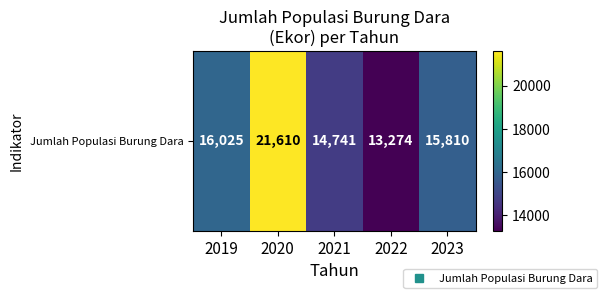

Which has a higher value, 2022 or 2021?

2021